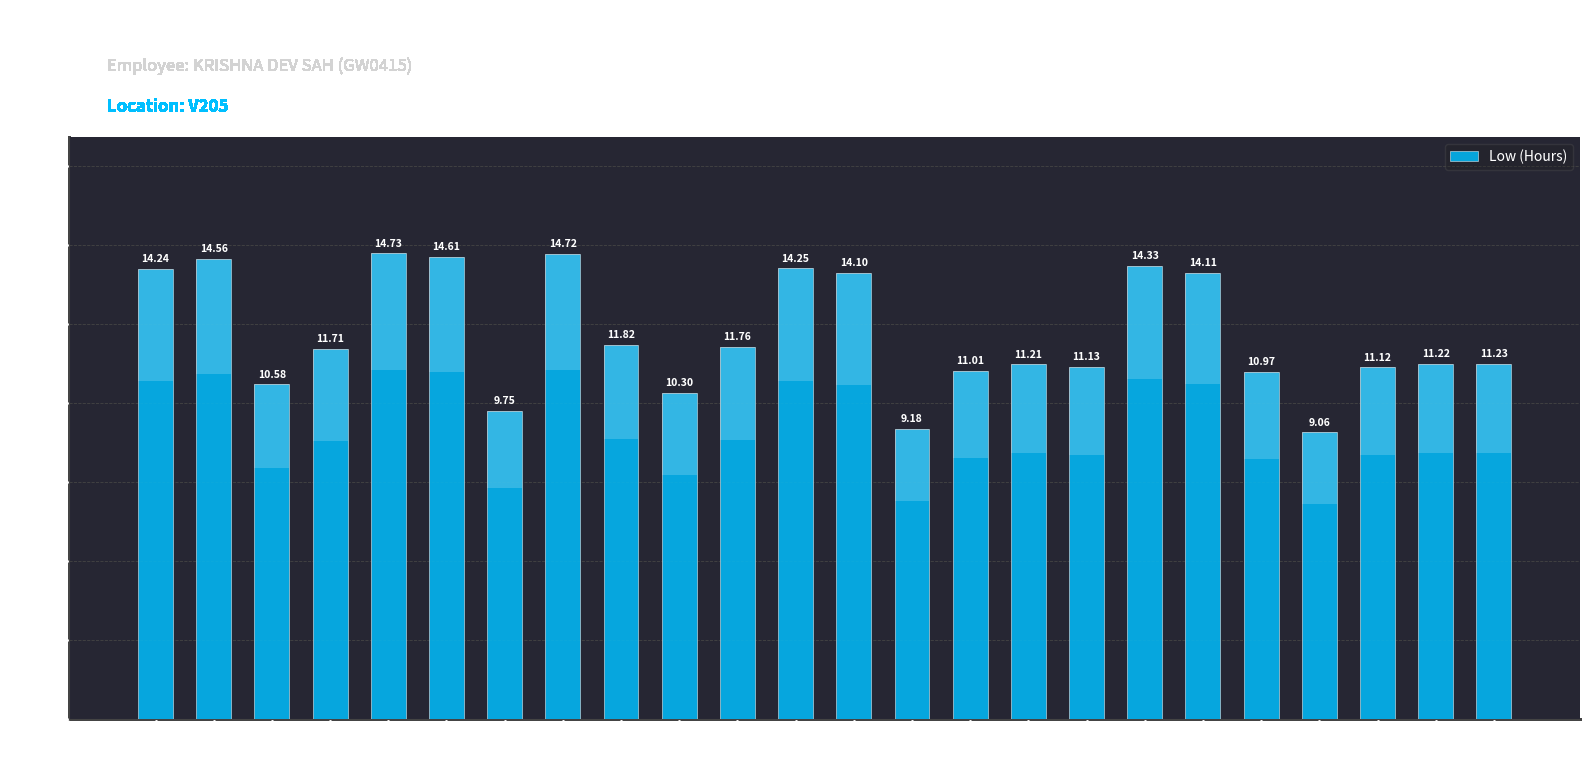

True or false: the data shows 17.5 at 15-Wed.

False